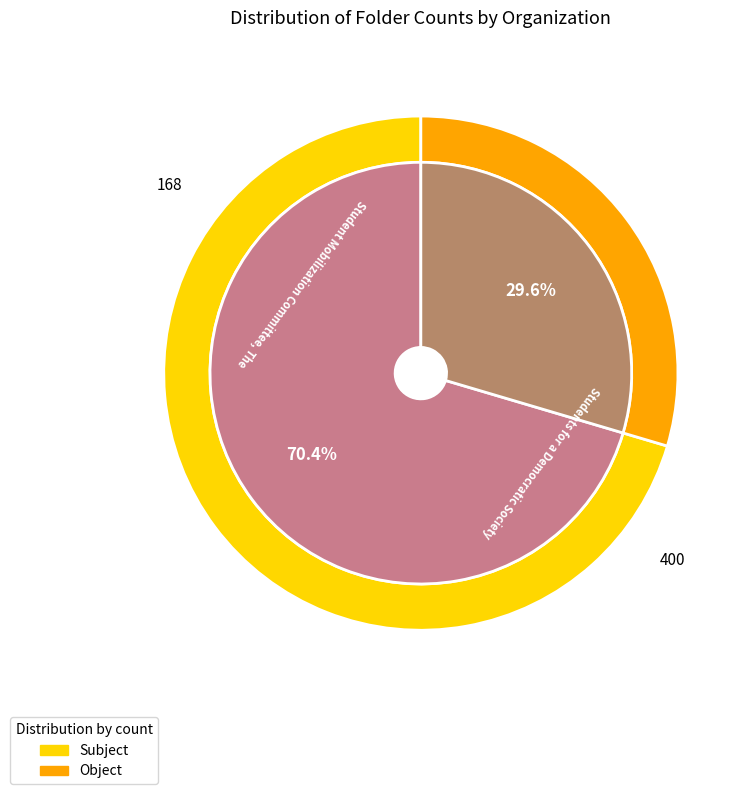

How much of the chart is everything except Students for a Democratic Society?

29.6%